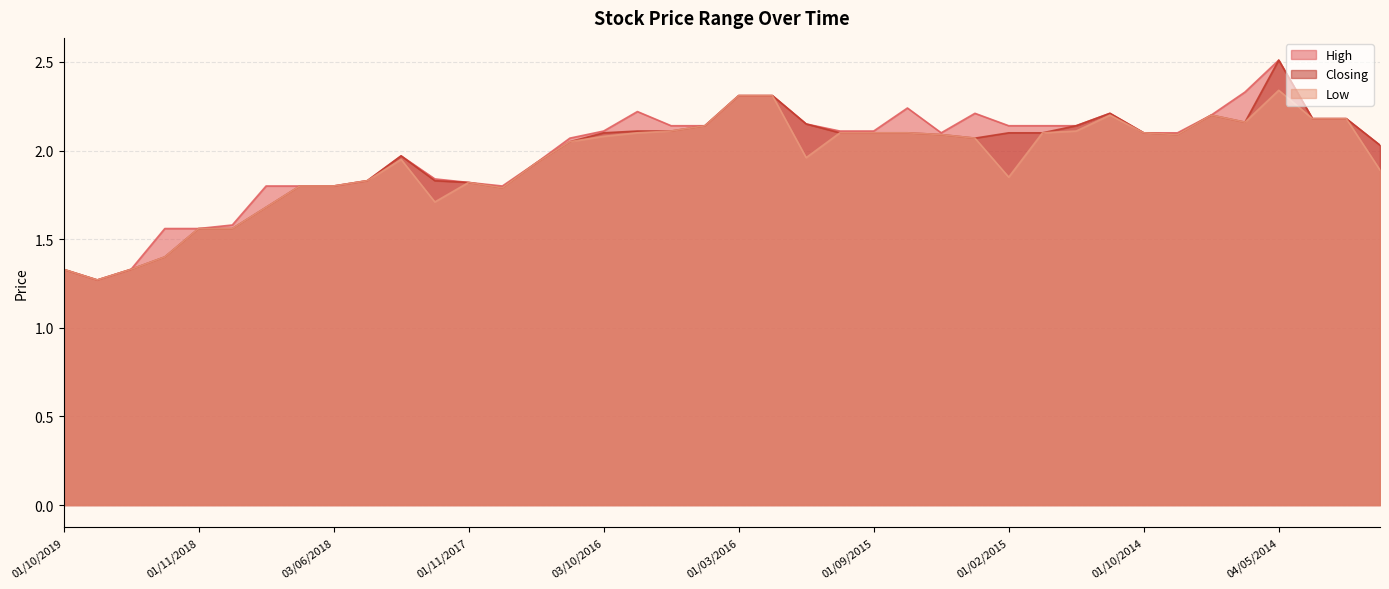

Is it true that Low equals 2.7 at 03/06/2018?

False